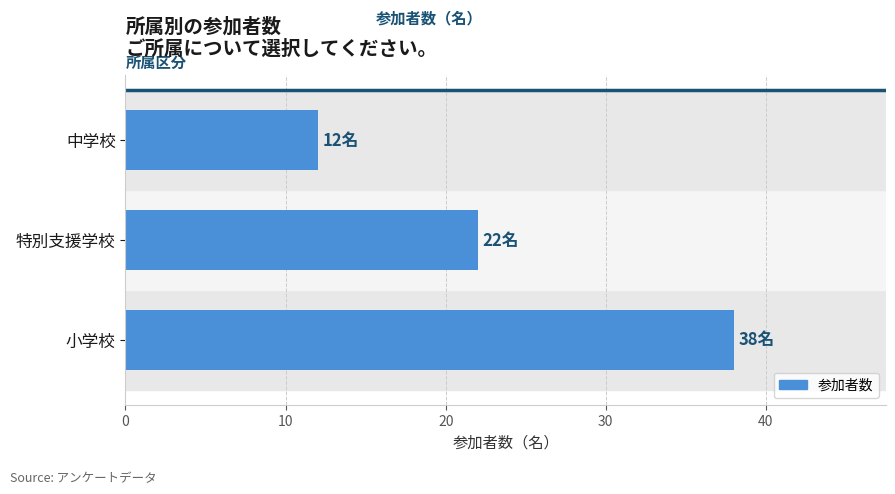

What is the minimum value shown in the chart?

12